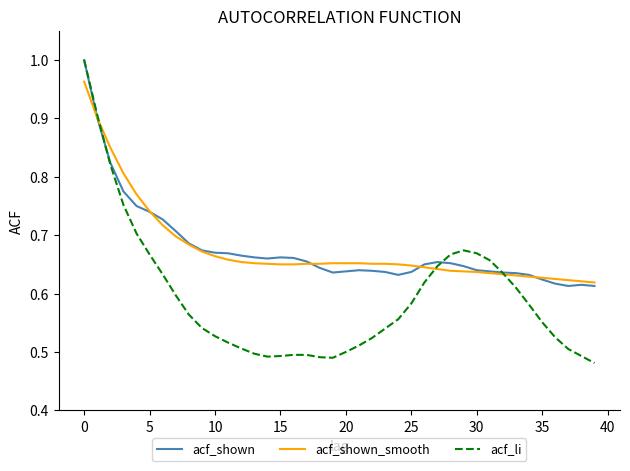

Which series has the largest range (max minus min)?

acf_li